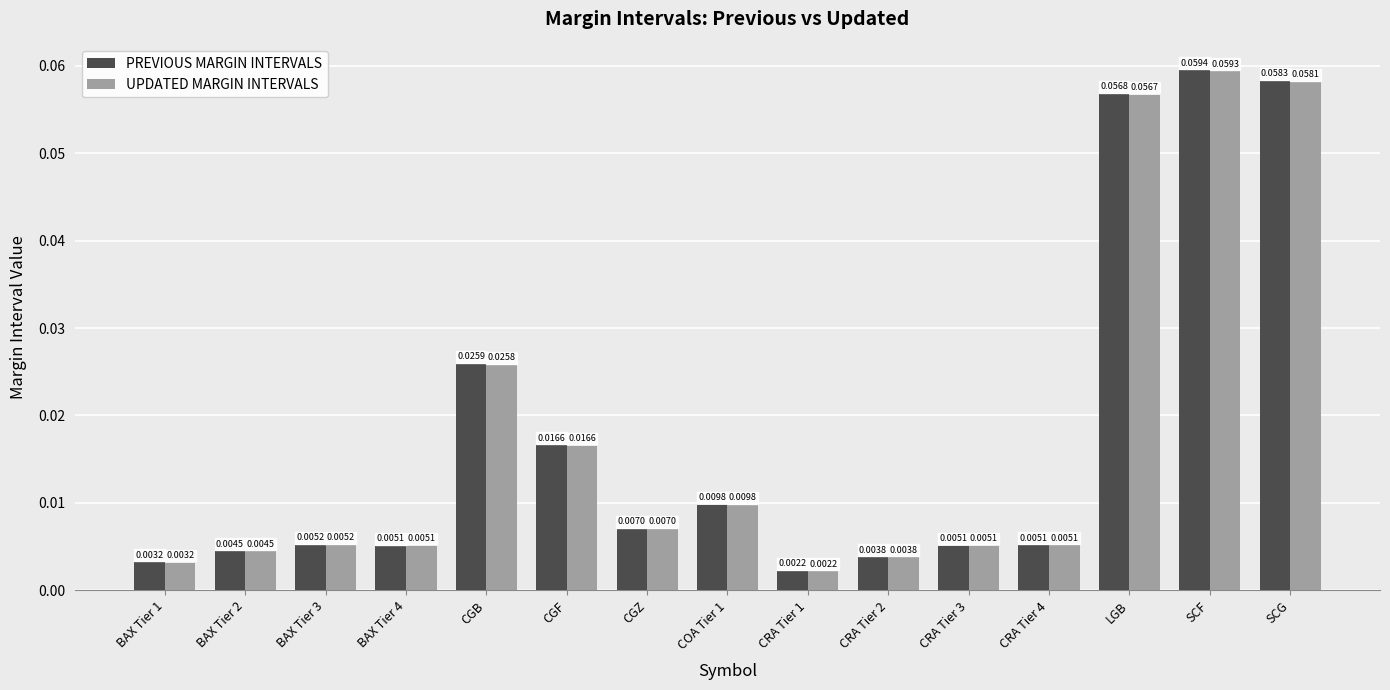

Which category has the highest value in the PREVIOUS MARGIN INTERVALS series?

SCF